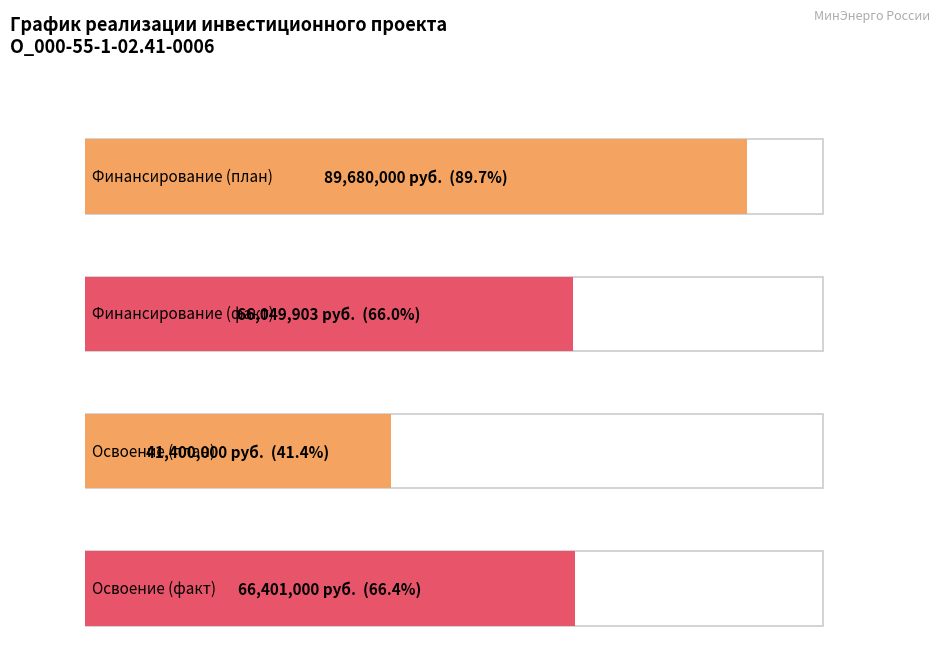

List the series in order of their peak value, lowest first.

Освоение (план), Финансирование (факт), Освоение (факт), Финансирование (план)